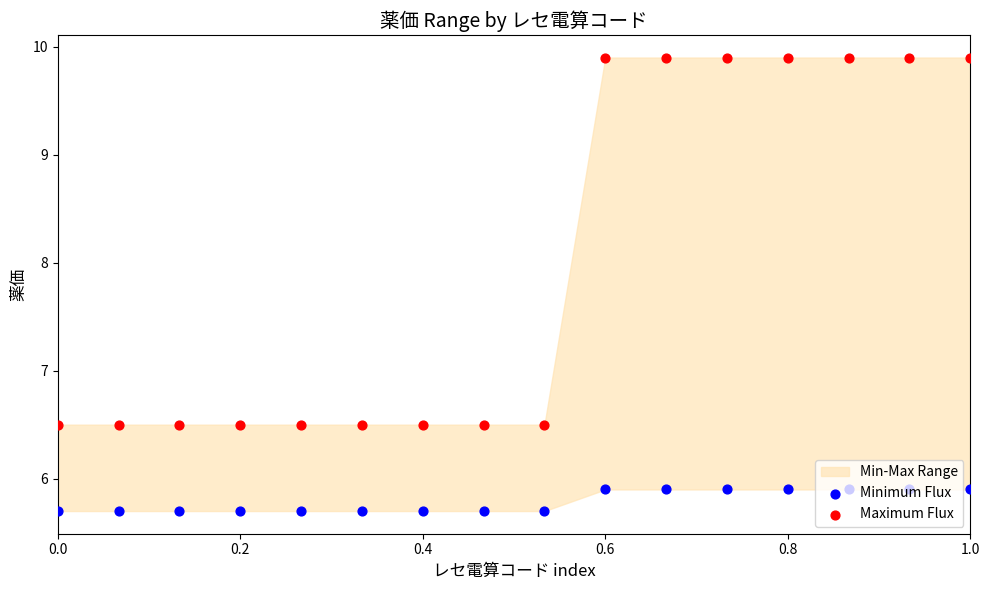

At how many categories does at least one series exceed 9?

7